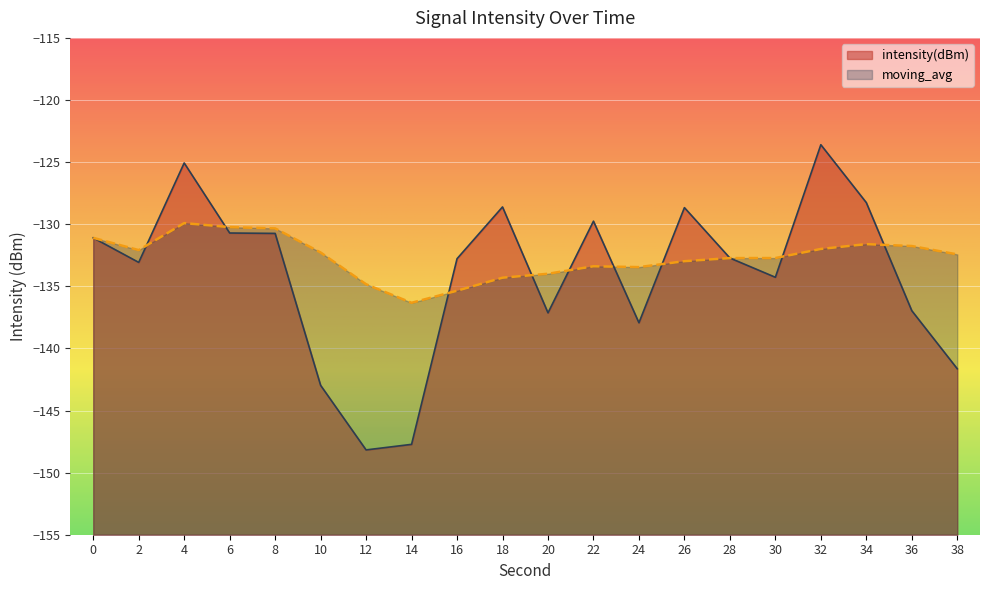

What is the difference between the maximum and minimum values in the moving_avg series?

6.4